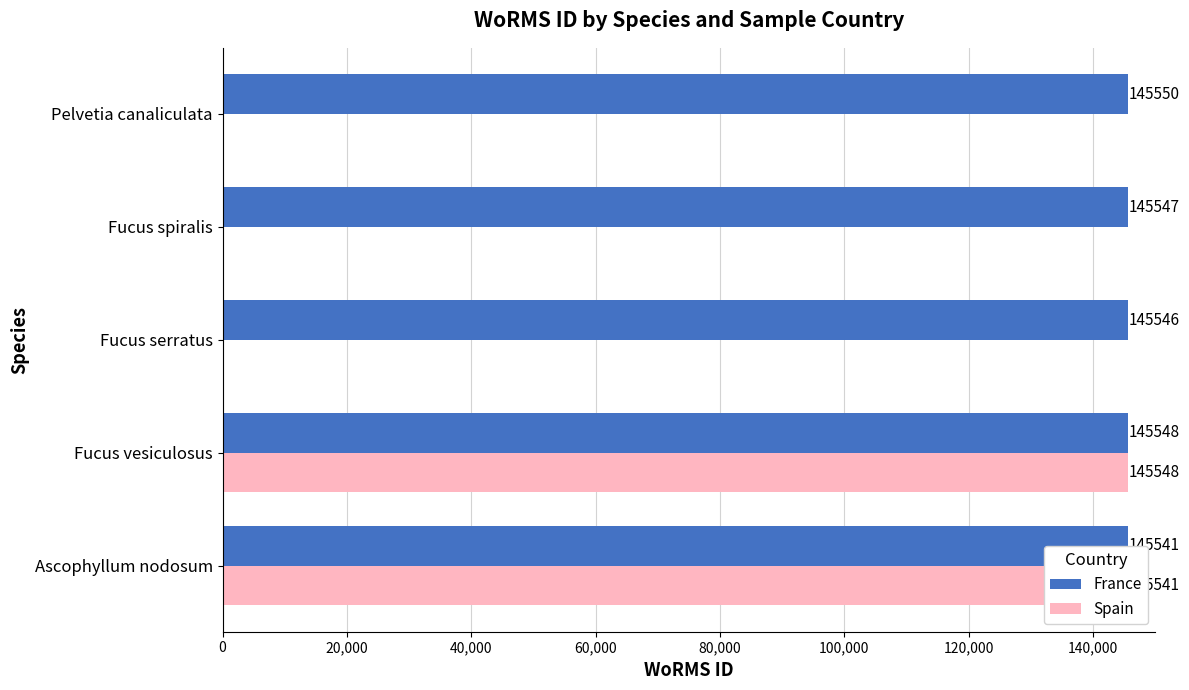

Rank the series by their average value, from lowest to highest.

Spain, France